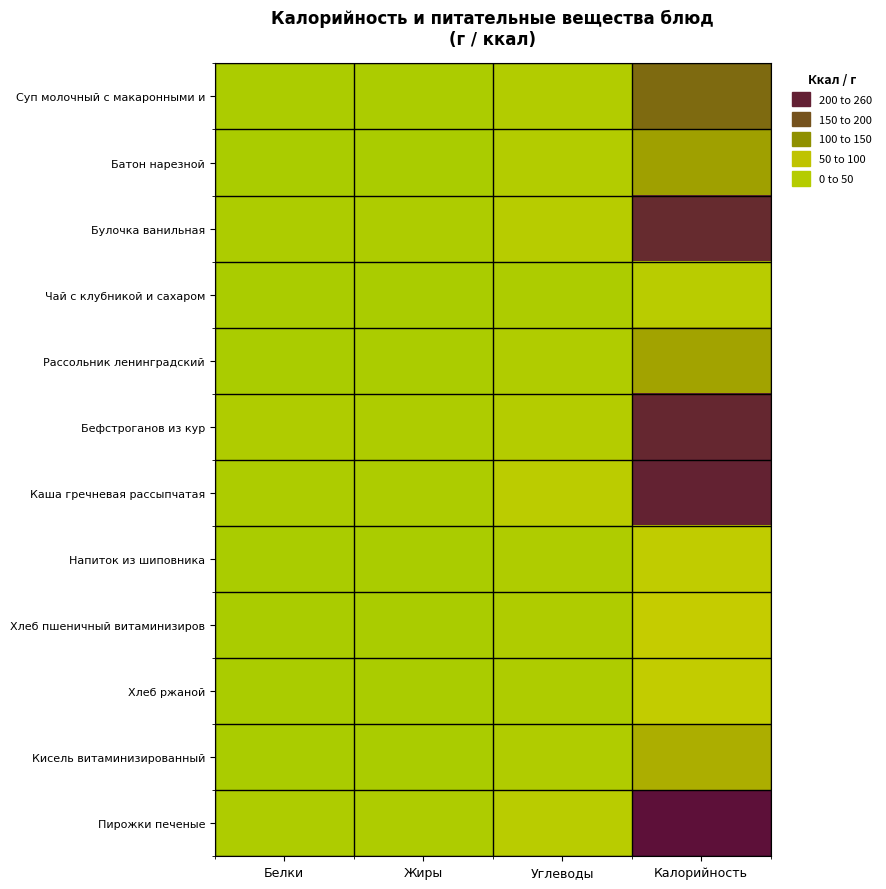

How many distinct data groups are displayed?

12